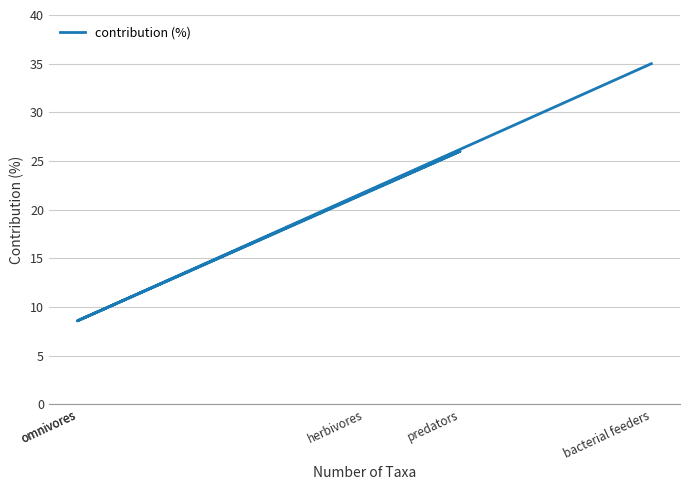

What is the difference between the maximum and minimum values?

26.4